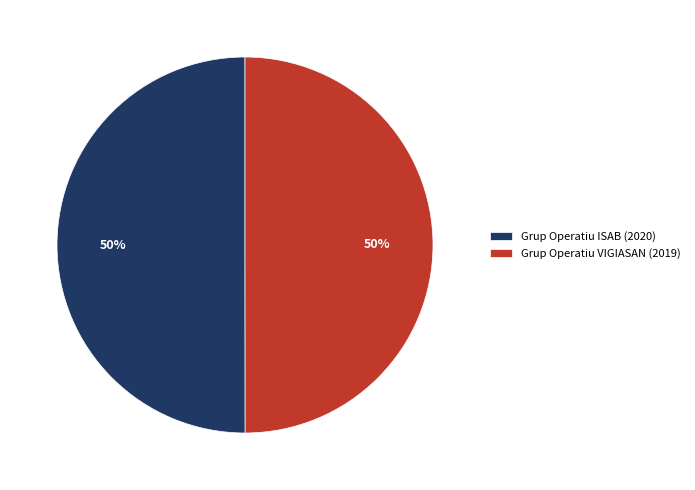

Do Grup Operatiu ISAB (2020) and Grup Operatiu VIGIASAN (2019) together represent more than half of the pie?

Yes